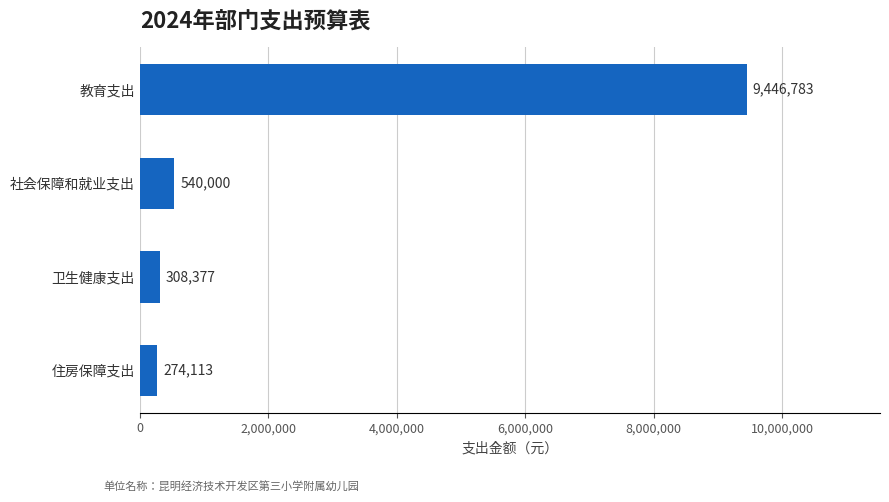

Which has a higher value, 社会保障和就业支出 or 卫生健康支出?

社会保障和就业支出